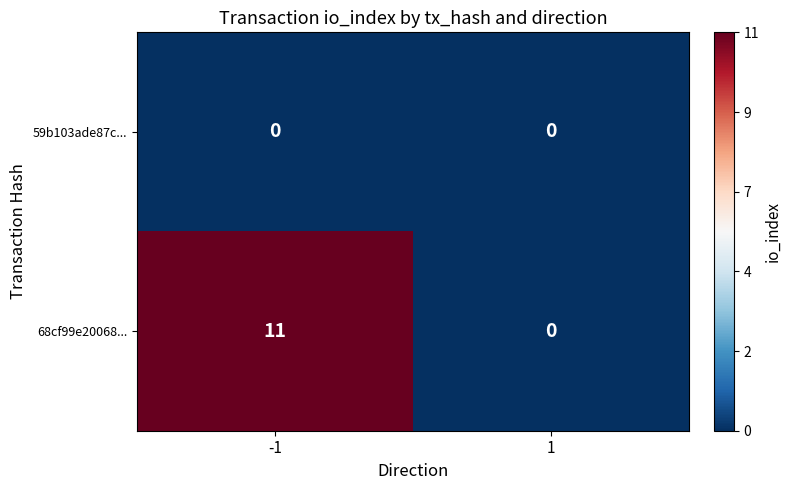

What is the highest value of the 68cf99e20068... series?

11